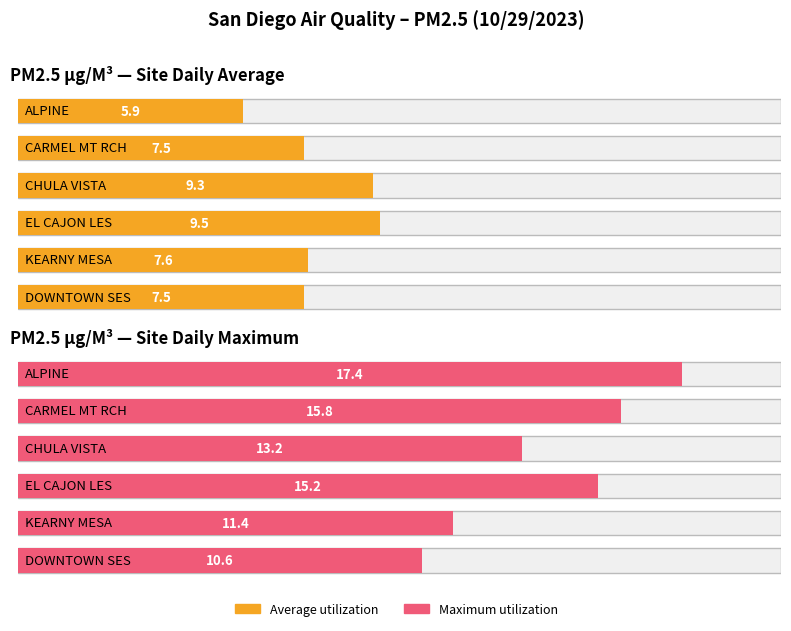

Is the value of Average utilization at CHULA VISTA greater than the value of Maximum utilization at CHULA VISTA?

No